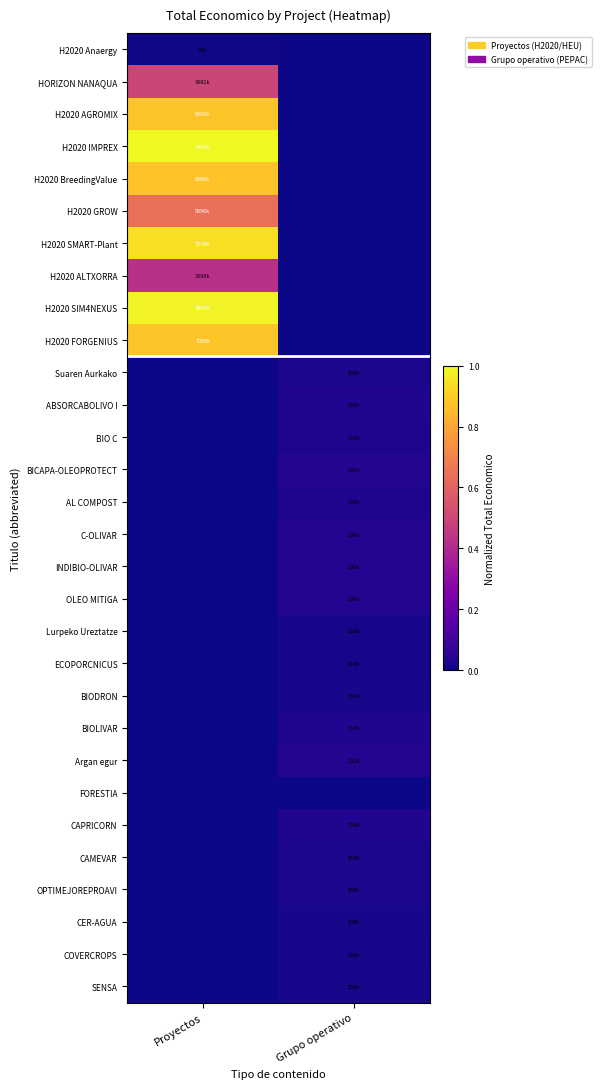

Rank the series by their maximum value, from lowest to highest.

FORESTIA, H2020 Anaergy, ECOPORCNICUS, Lurpeko Ureztatze, COVERCROPS, BIODRON, CER-AGUA, SENSA, Suaren Aurkako, CAMEVAR, OPTIMEJOREPROAVI, BIO C, AL COMPOST, BIOLIVAR, CAPRICORN, ABSORCABOLIVO I, Argan egur, INDIBIO-OLIVAR, C-OLIVAR, OLEO MITIGA, BICAPA-OLEOPROTECT, H2020 ALTXORRA, HORIZON NANAQUA, H2020 GROW, H2020 BreedingValue, H2020 AGROMIX, H2020 FORGENIUS, H2020 SMART-Plant, H2020 SIM4NEXUS, H2020 IMPREX